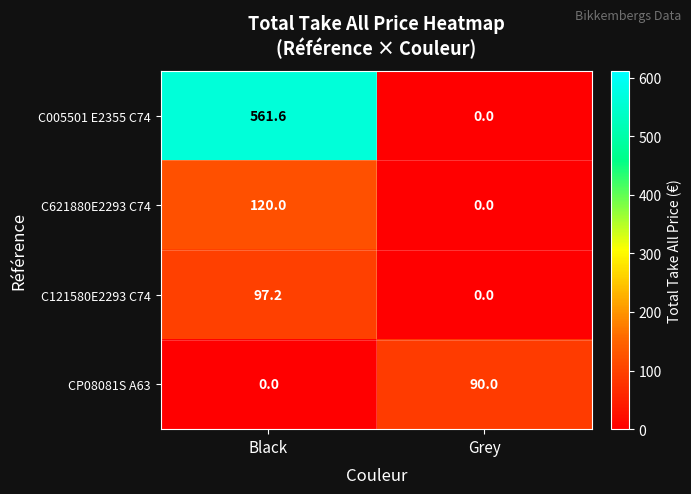

Rank the series at Black from highest to lowest value.

C005501 E2355 C74, C621880E2293 C74, C121580E2293 C74, CP08081S A63